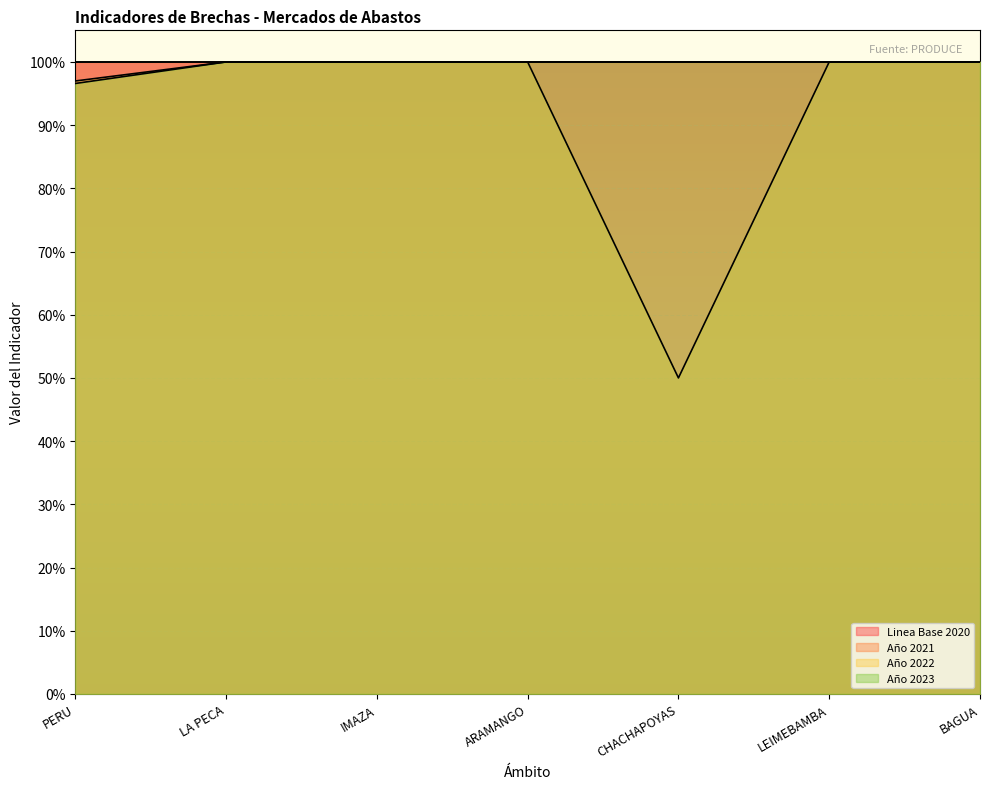

What is the sum of all Año 2022 values?

6.5